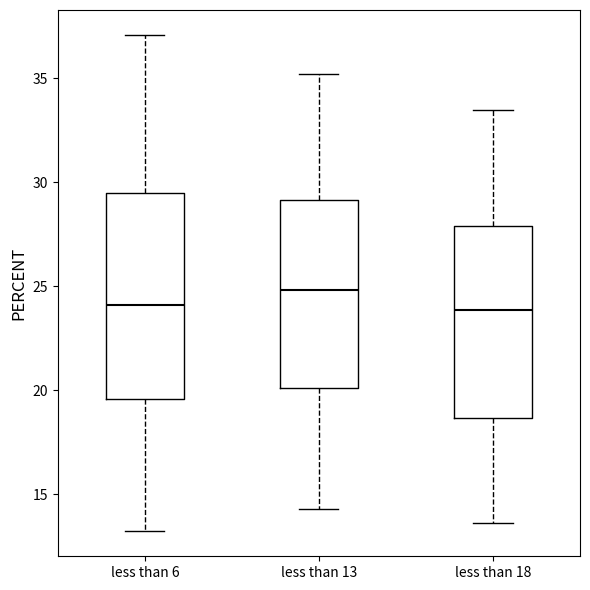

Reading left to right, transcribe this box plot: for each box, give where its median line is, the range the box spans, and where its two whiskers end, as read against the y-axis. The values are not printed on the chart, so give them approximately, as read against the axis.

less than 6: median 24.0, box 19.5 to 29.5, whiskers 13.0 to 37.0
less than 13: median 25.0, box 20.0 to 29.0, whiskers 14.5 to 35.0
less than 18: median 24.0, box 18.5 to 28.0, whiskers 13.5 to 33.5